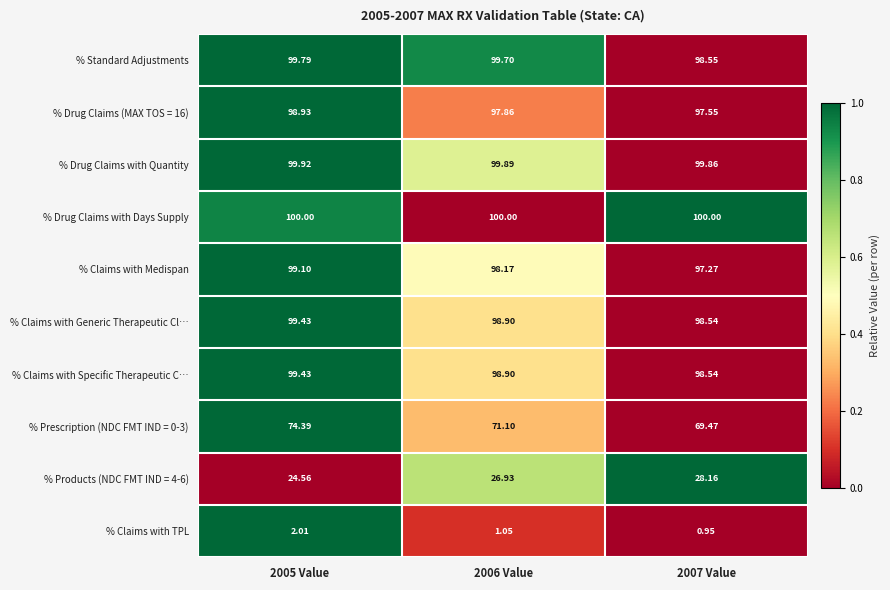

At which category does the chart reach its minimum across all series?

2007 Value